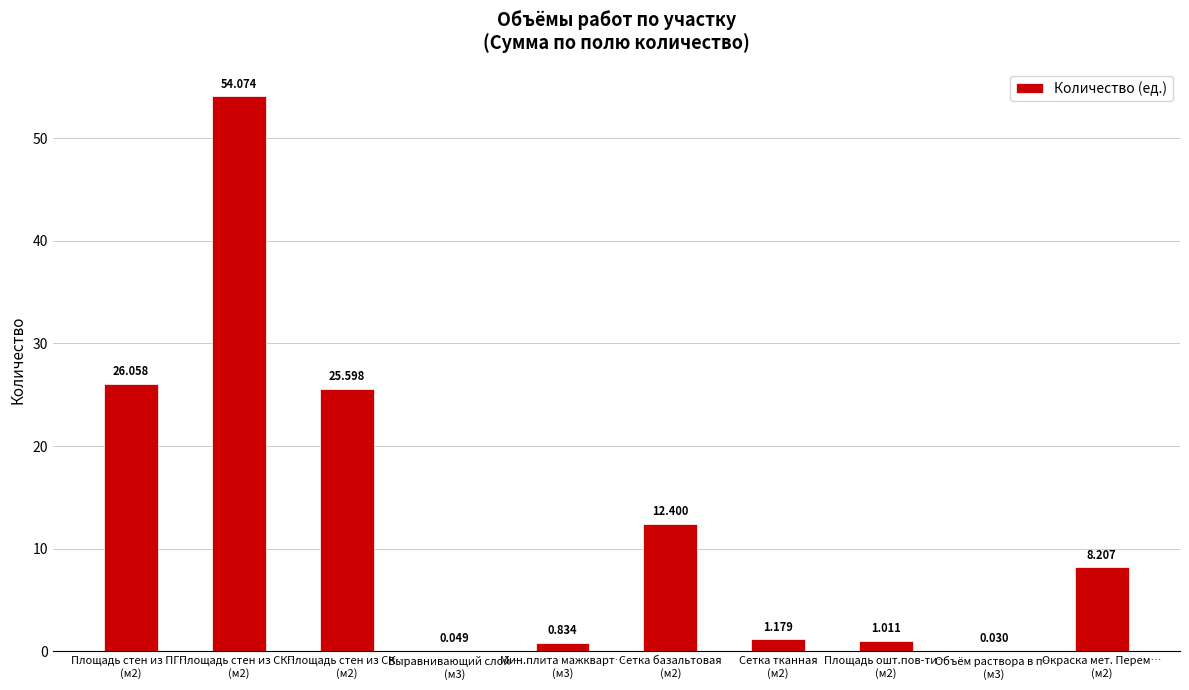

The chart shows a value of 1.6 at Площадь ошт.пов-ти…
(м2). True or false?

False